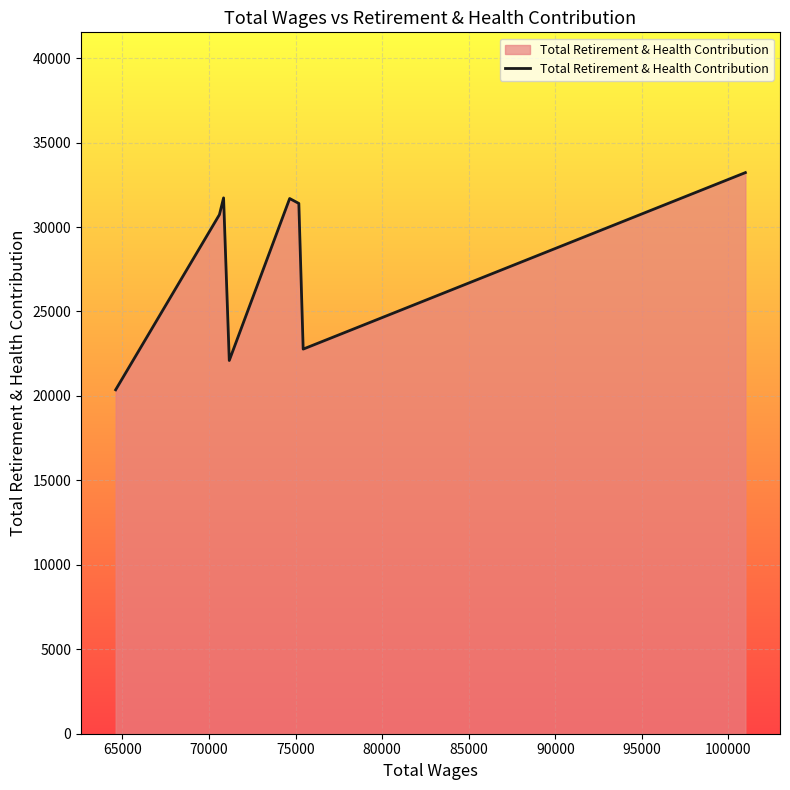

Count the number of categories in the chart.

8